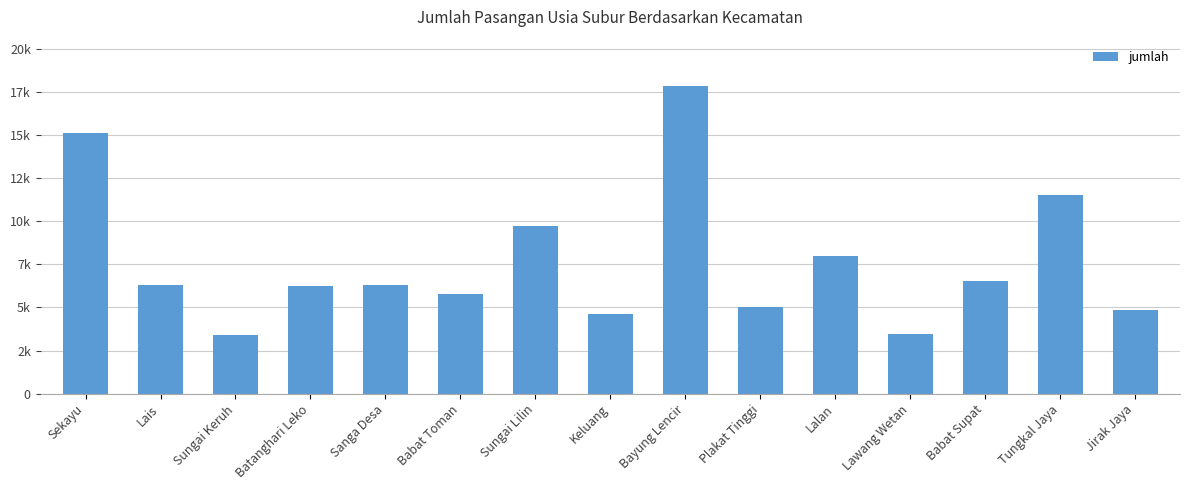

At which label does the data first exceed 6315?

Sekayu